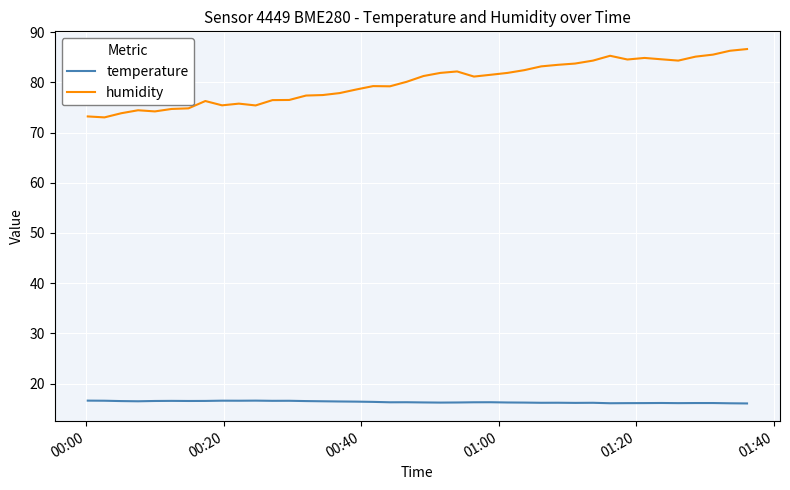

What is the greatest value displayed?

86.6